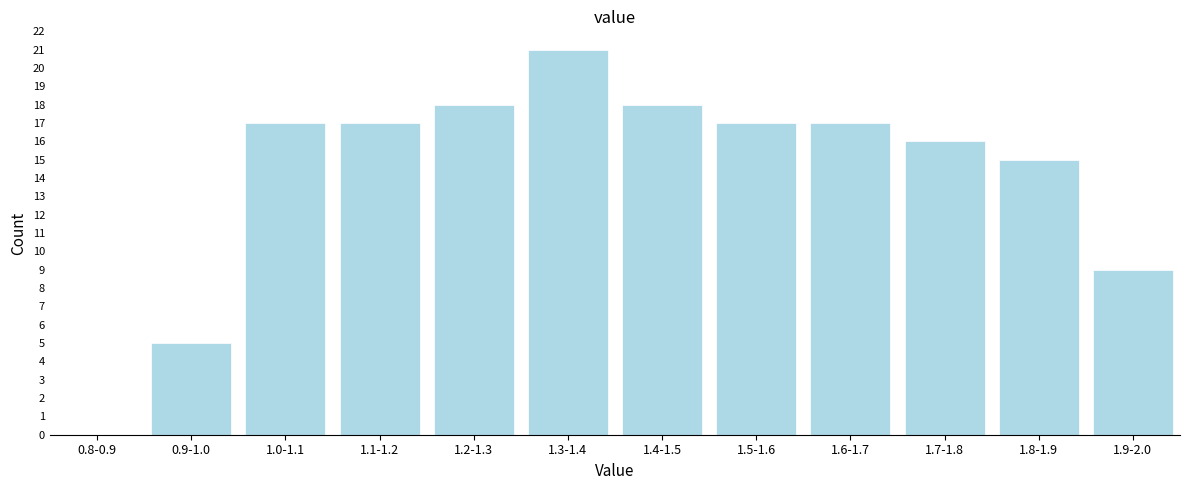

Reading right to left, extract all data points from this chart.

1.9-2.0=9	1.8-1.9=15	1.7-1.8=16	1.6-1.7=17	1.5-1.6=17	1.4-1.5=18	1.3-1.4=21	1.2-1.3=18	1.1-1.2=17	1.0-1.1=17	0.9-1.0=5	0.8-0.9=0